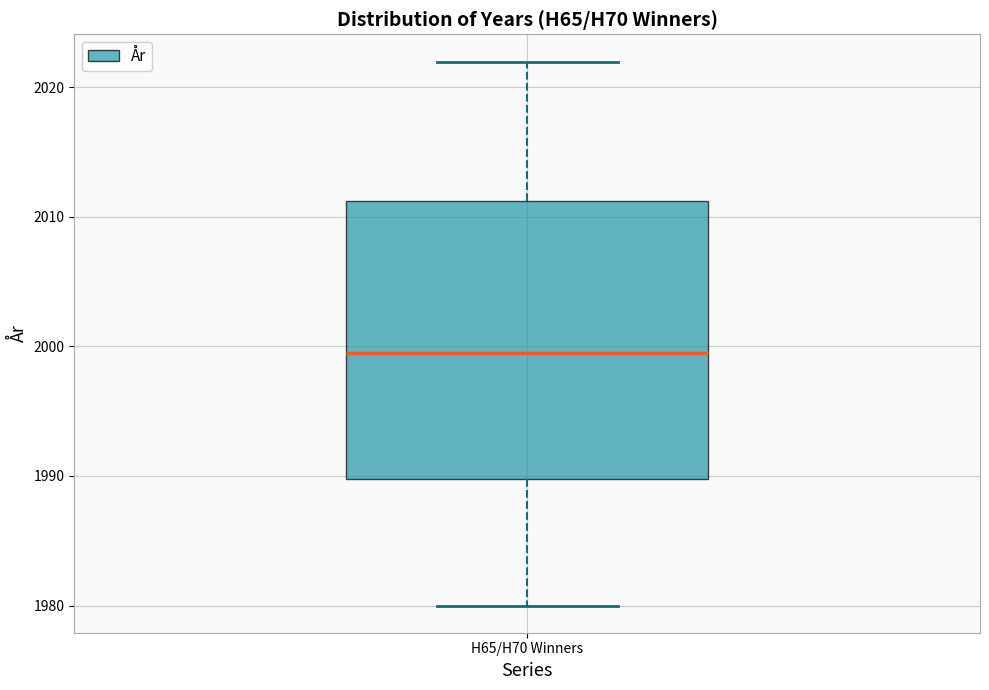

Transcribe this box plot: give where the median line is, the range the box spans, and where the two whiskers end, as read against the y-axis. The values are not printed on the chart, so give them approximately, as read against the axis.

median 2000, box 1990 to 2011, whiskers 1980 to 2022